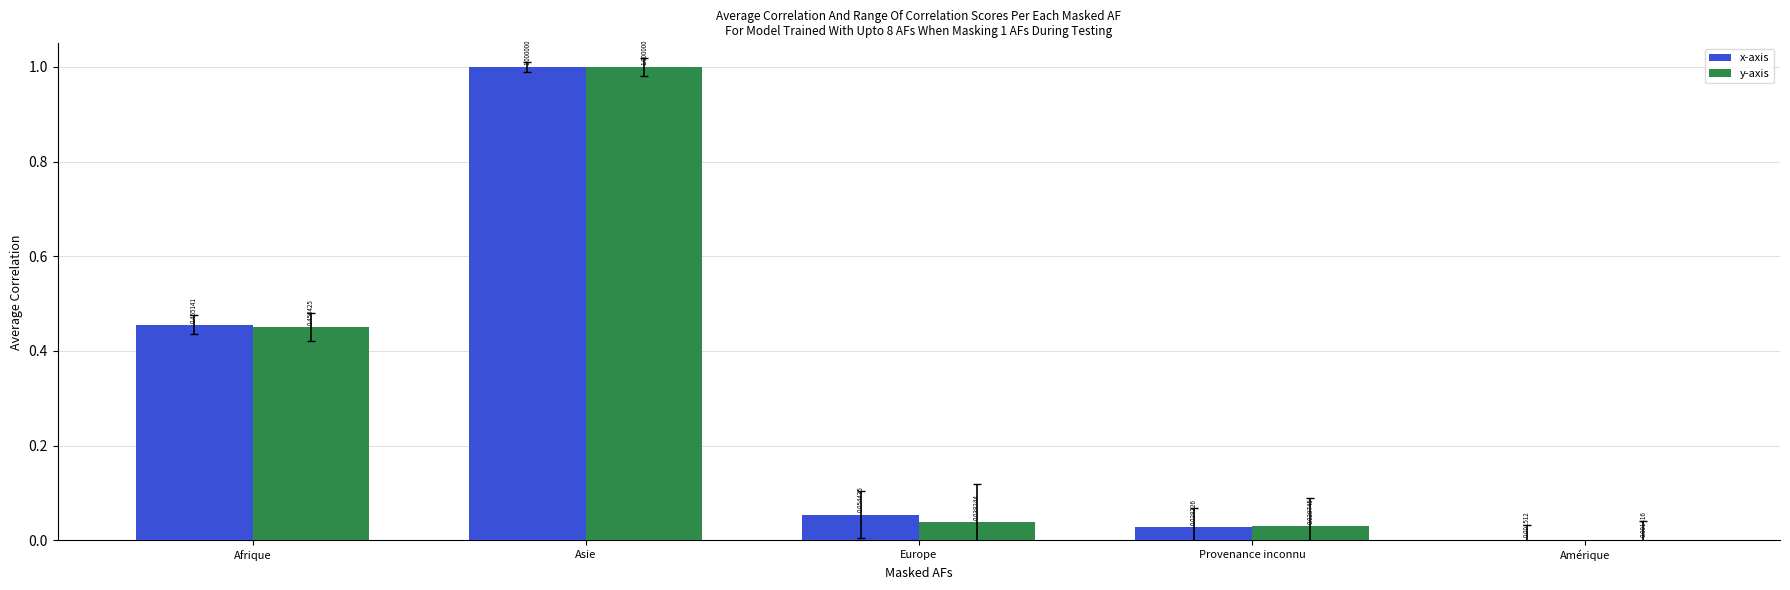

What is the maximum value shown in the chart?

1.0